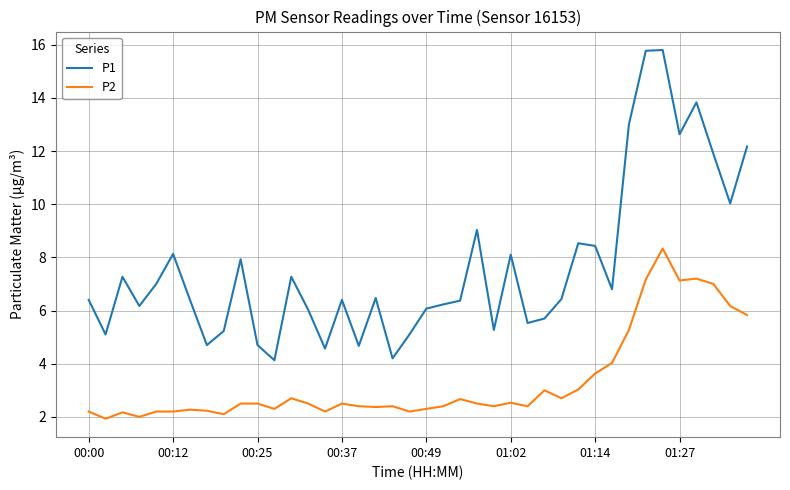

What is the difference between the maximum and minimum values in the P2 series?

6.4